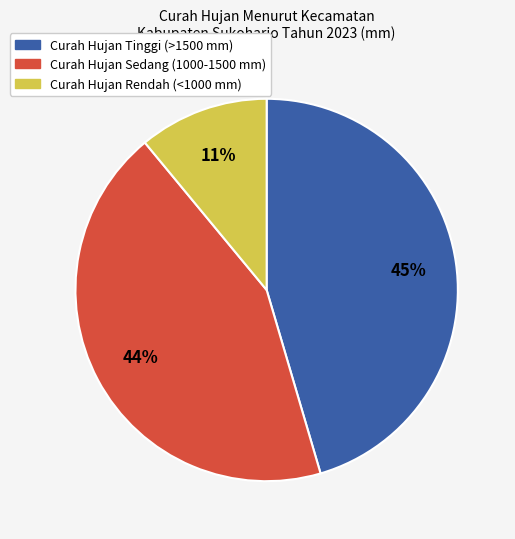

How many slices are in this pie chart?

3